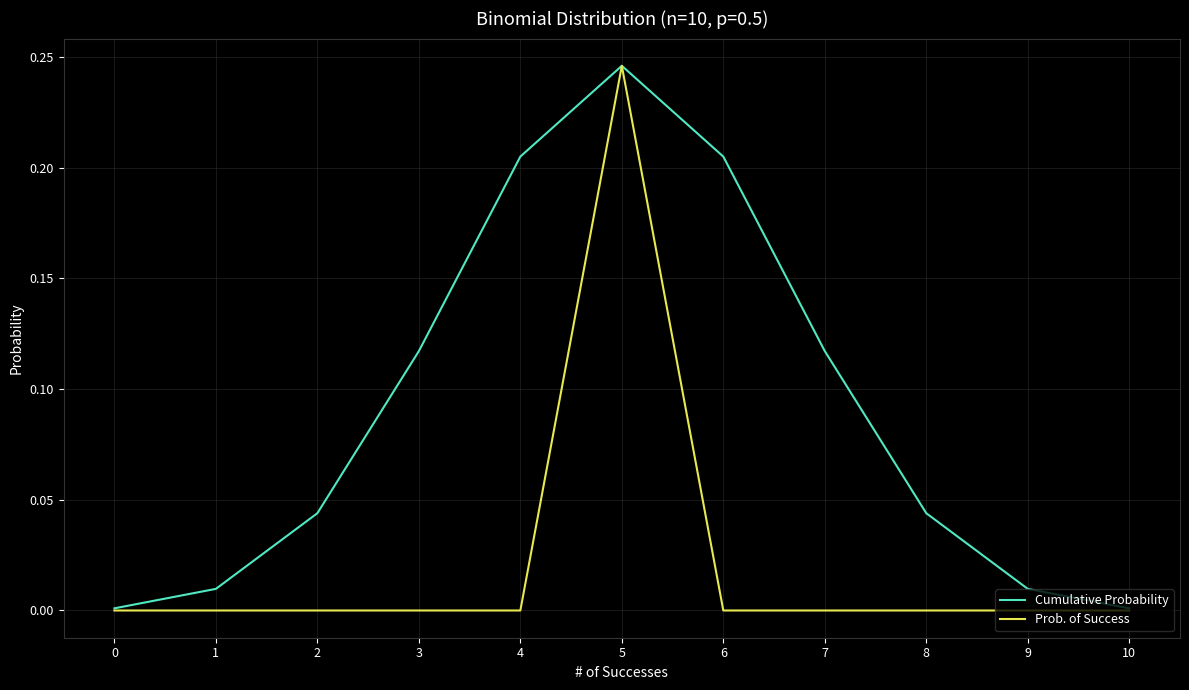

What is the total value across all series at 5?

0.5